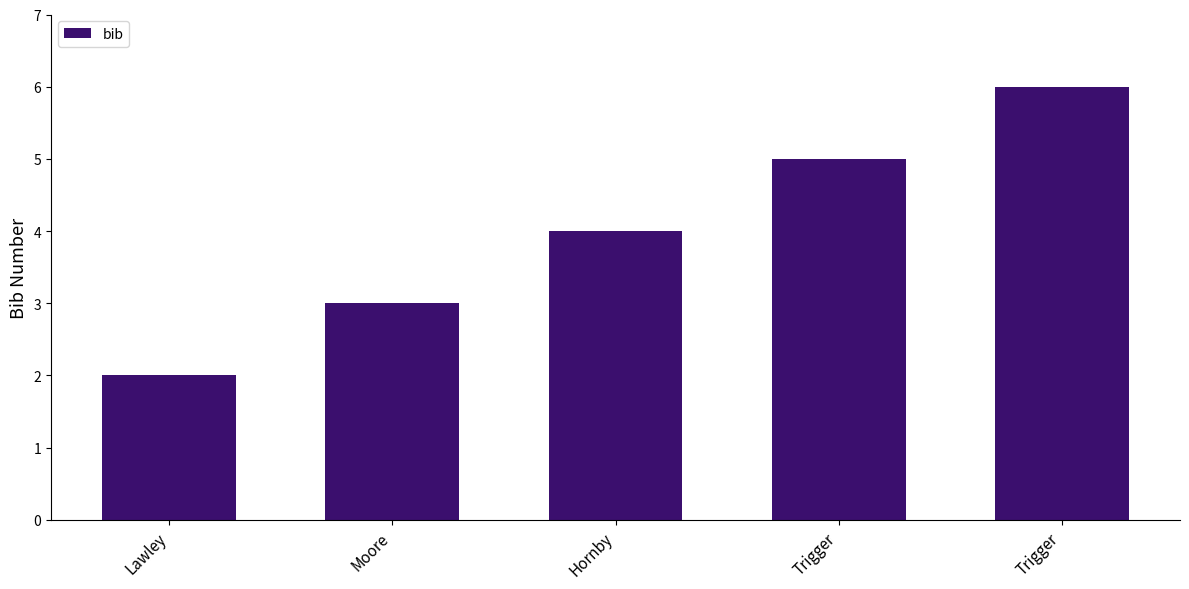

The chart shows a value of 4 at Hornby. True or false?

True